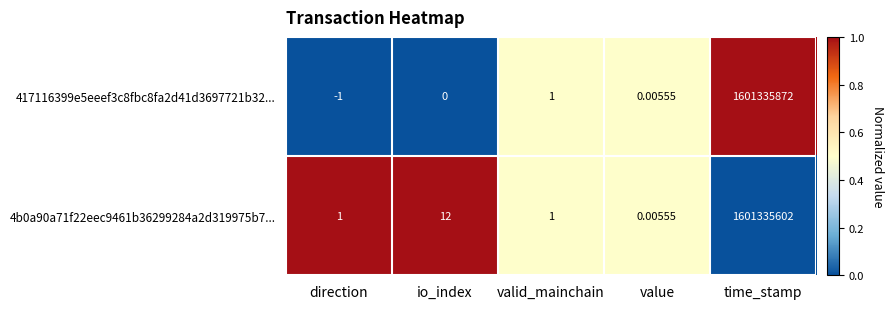

Which category has the lowest value across all series?

direction